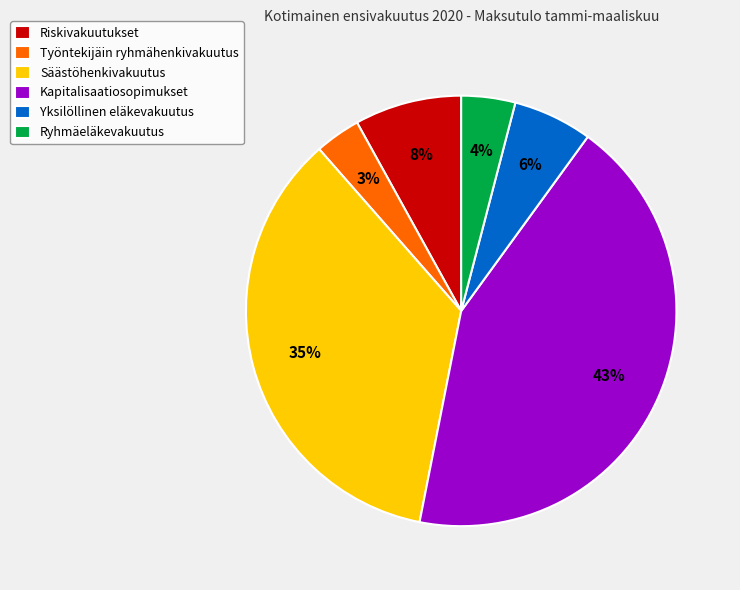

Combined, do Säästöhenkivakuutus and Ryhmäeläkevakuutus account for over 50%?

No